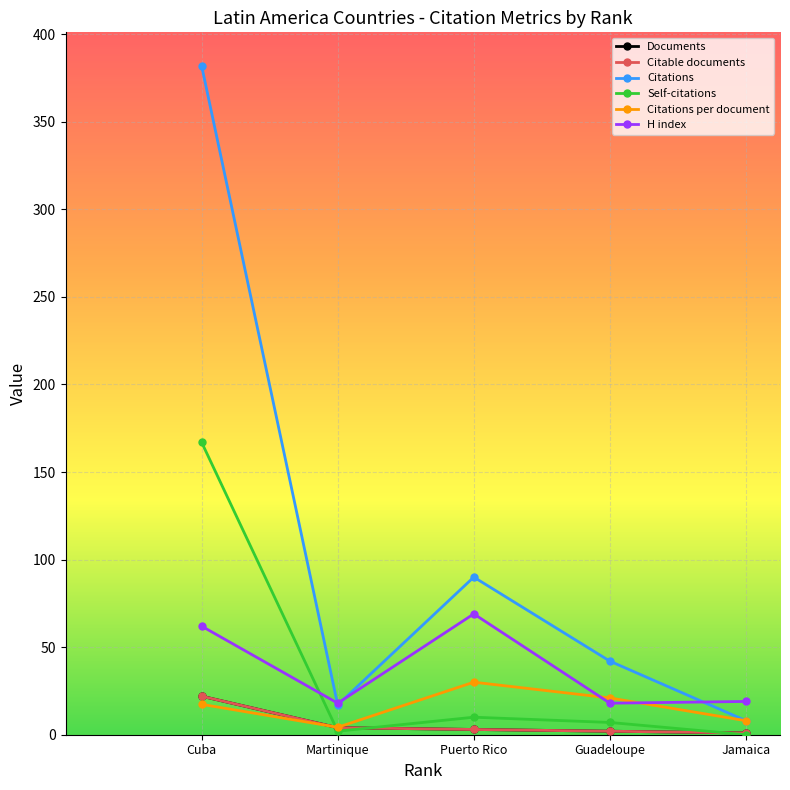

Is this an area chart (filled region under the line)?

No